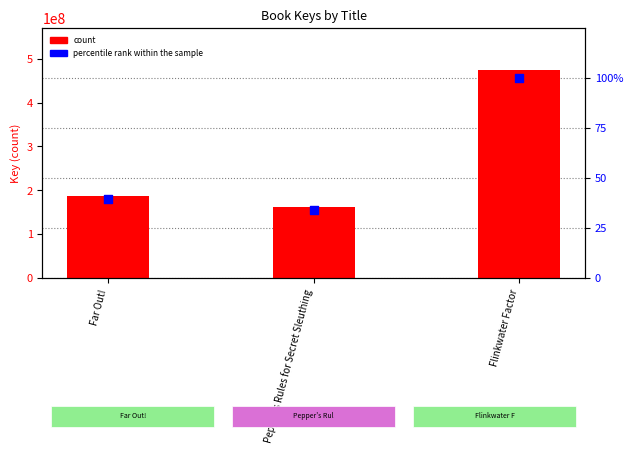

Which series has the largest Y range (max minus min)?

count